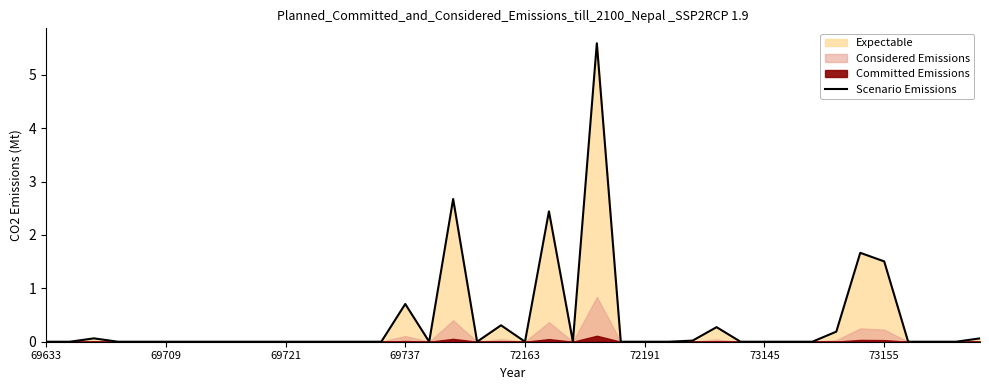

Which category has the lowest value across all series?

69633